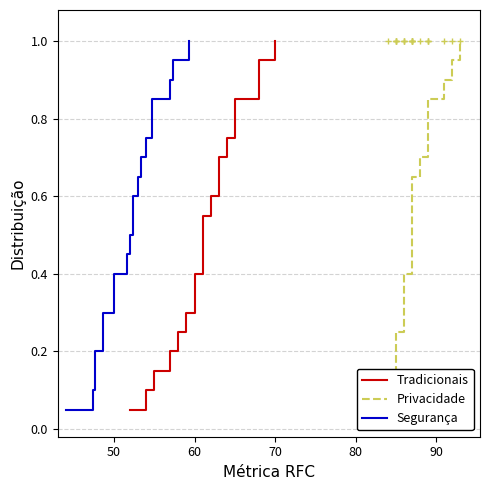

True or false: counts (scaled /3) has more than 0 points higher than both neighbors.

False